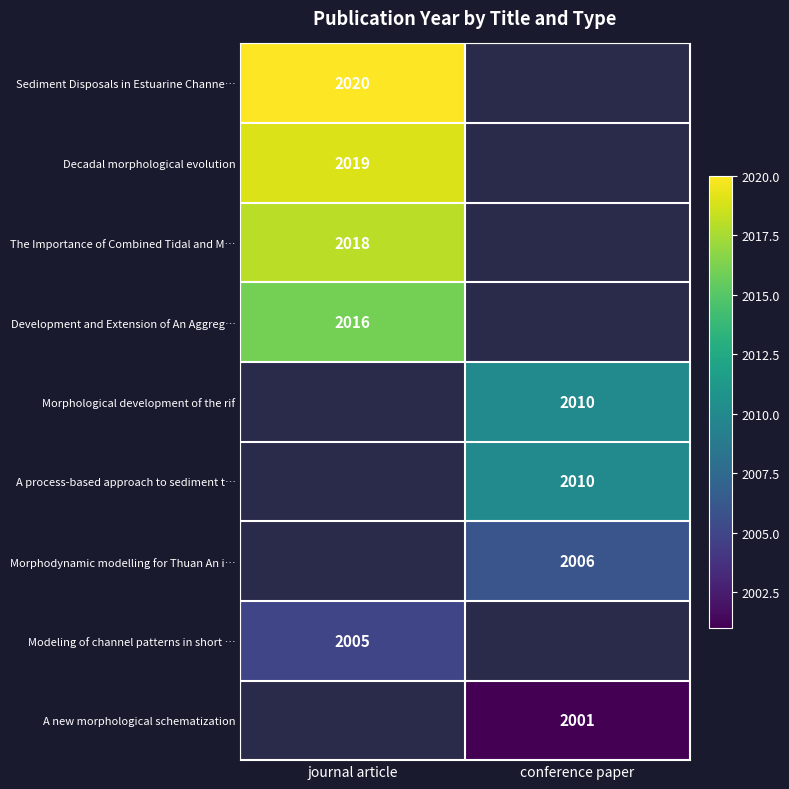

True or false: Modeling of channel patterns in short … has a value of 2005 at journal article.

True